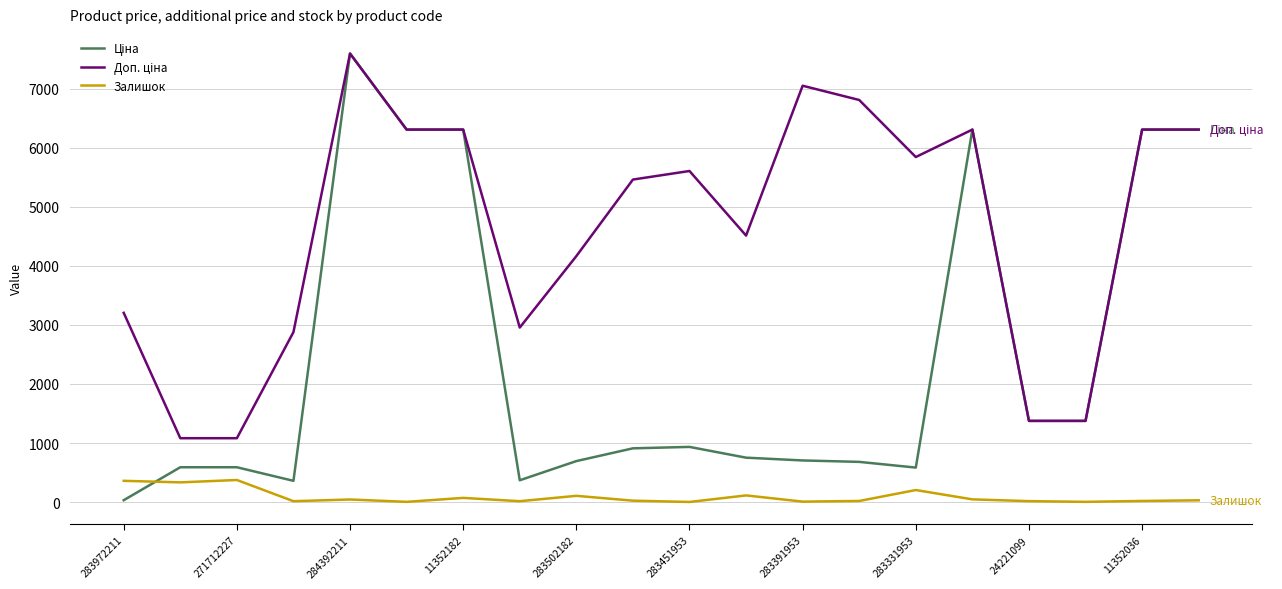

What is the highest value of the Залишок series?

374.0